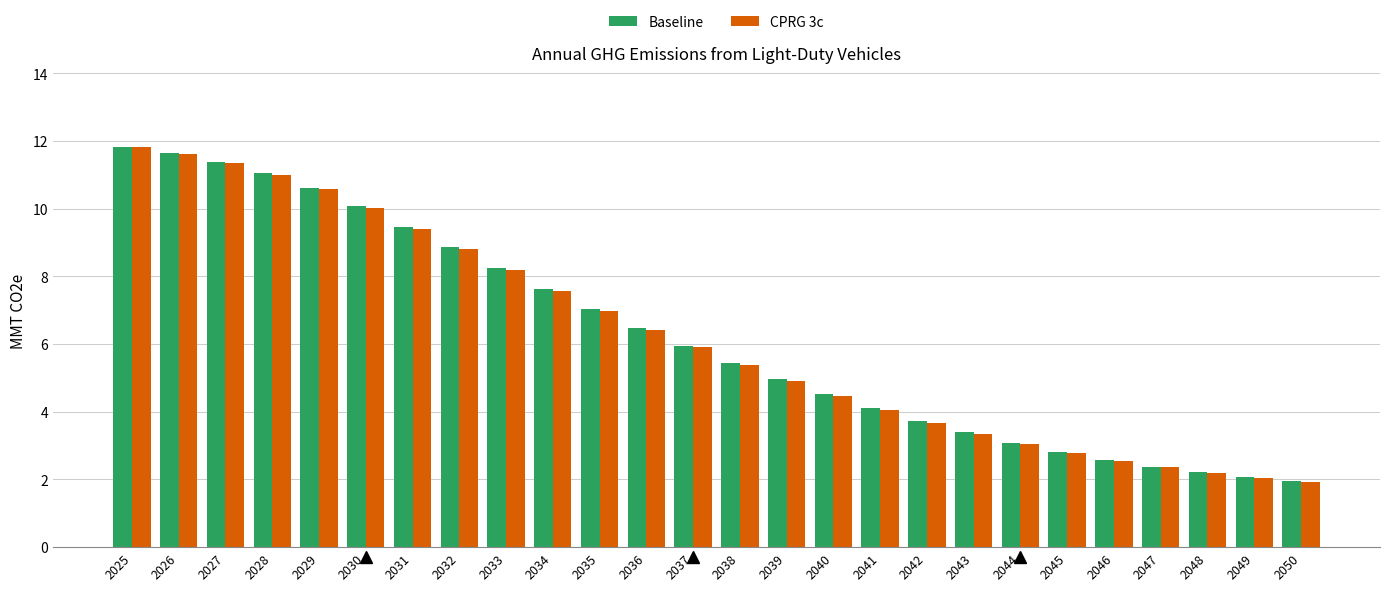

What is the total value across all series at 2046?

5.1